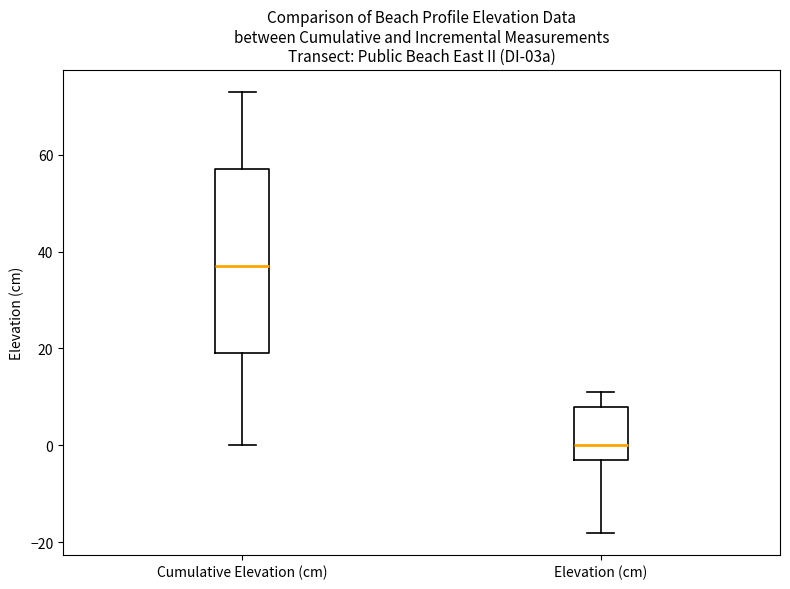

Where does the lower whisker of the box for Cumulative Elevation (cm) end on the y-axis? The values are not printed on the chart, so give them approximately, as read against the axis.

0